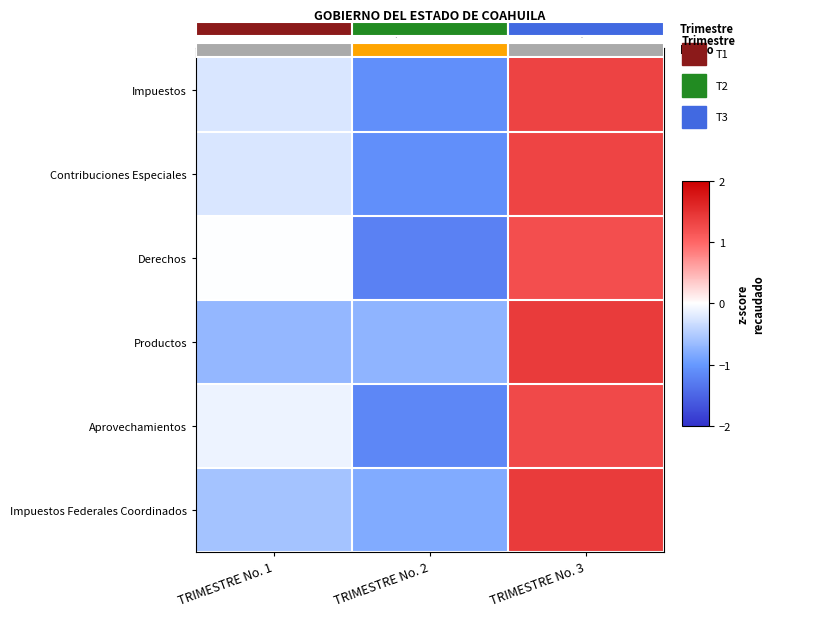

At TRIMESTRE No. 2, list the series in order from largest to smallest.

Productos, Impuestos Federales Coordinados, Impuestos, Contribuciones Especiales, Aprovechamientos, Derechos